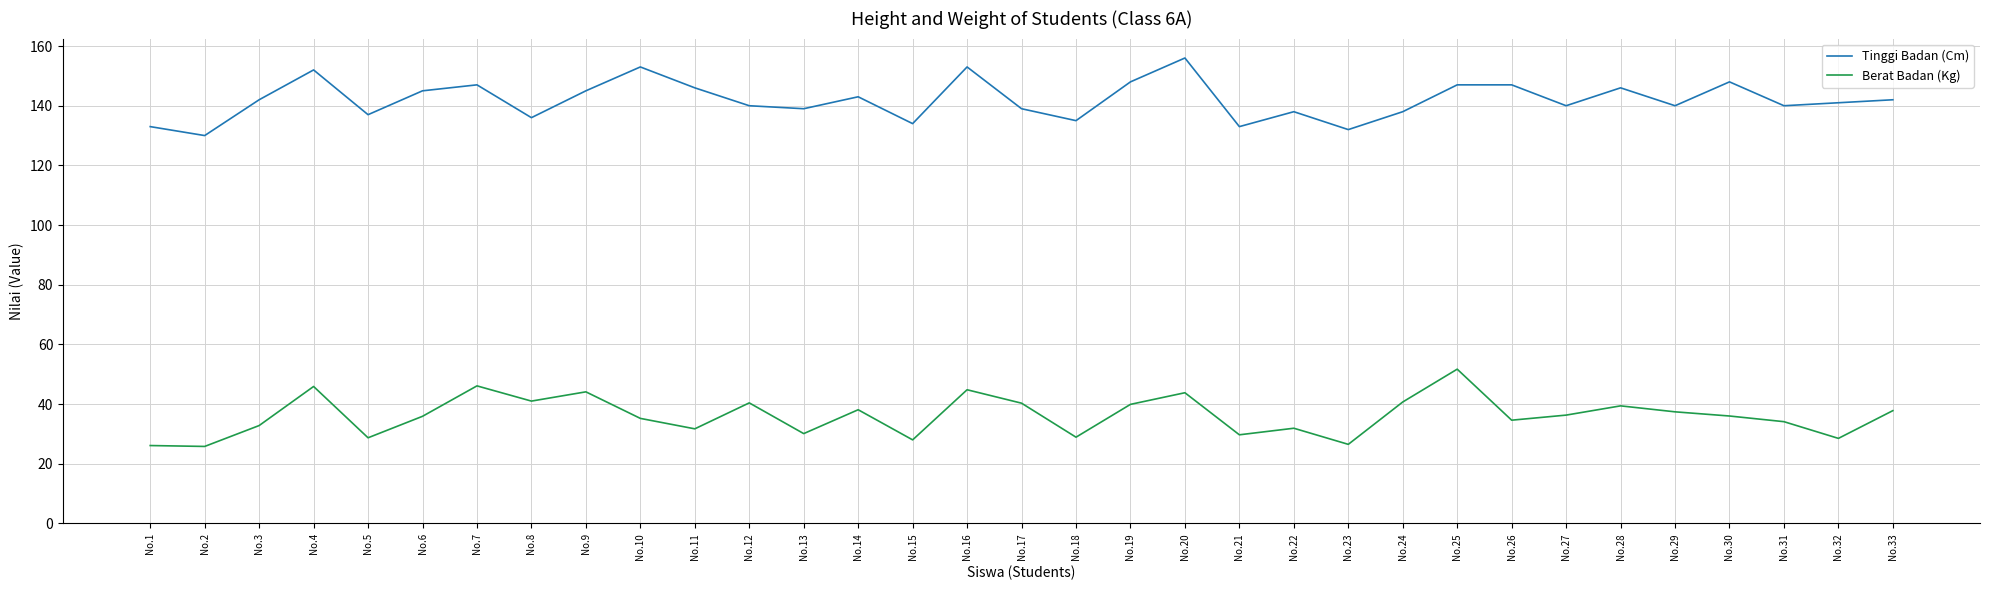

The value of Tinggi Badan (Cm) at No.6 is 145.0. True or false?

True